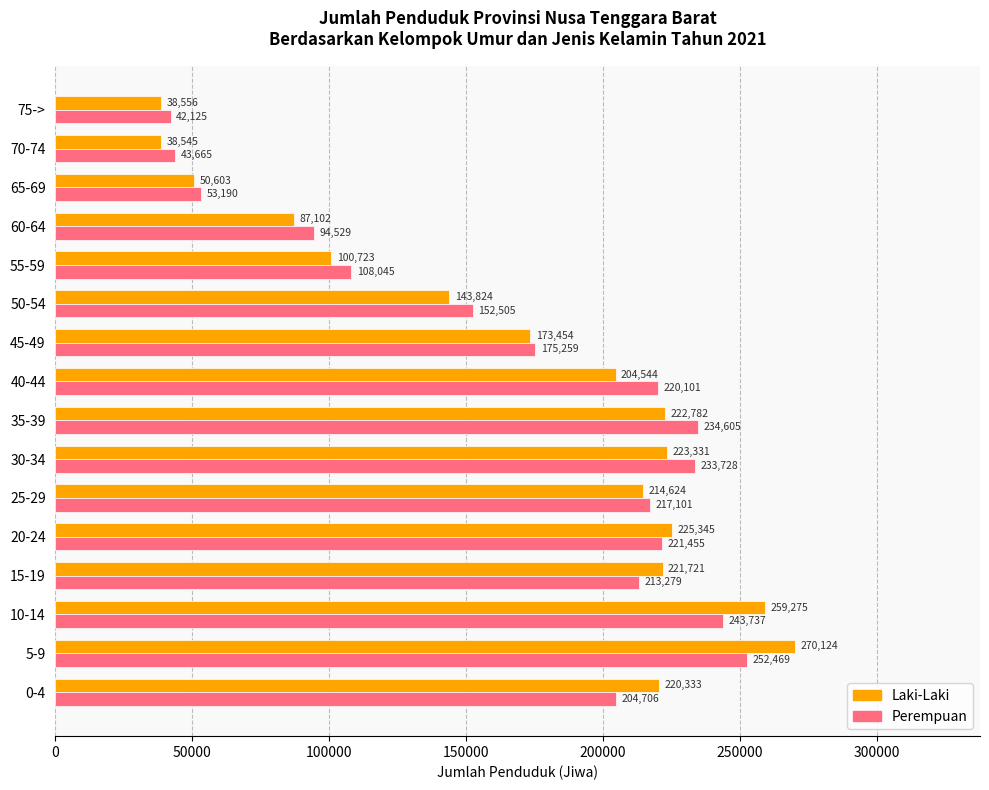

At how many categories does at least one series exceed 78924?

13